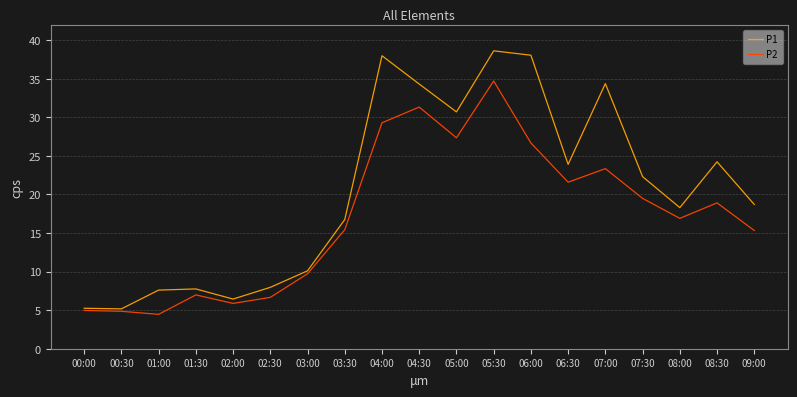

Is the value of P1 at 06:00 greater than the value of P2 at 01:30?

Yes